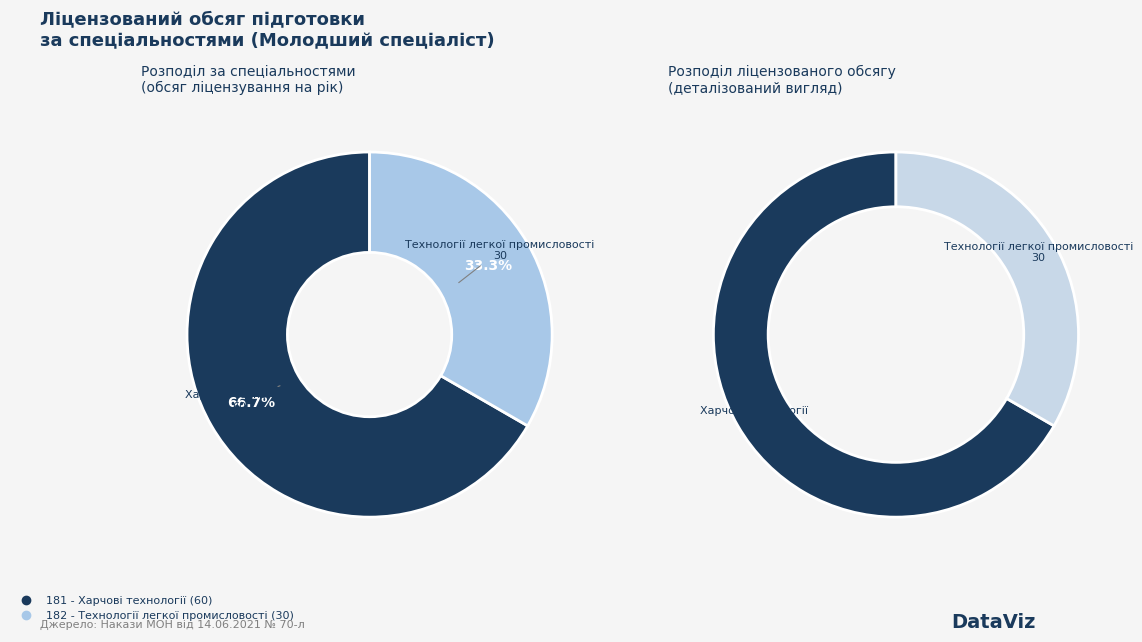

What is the majority slice?

181